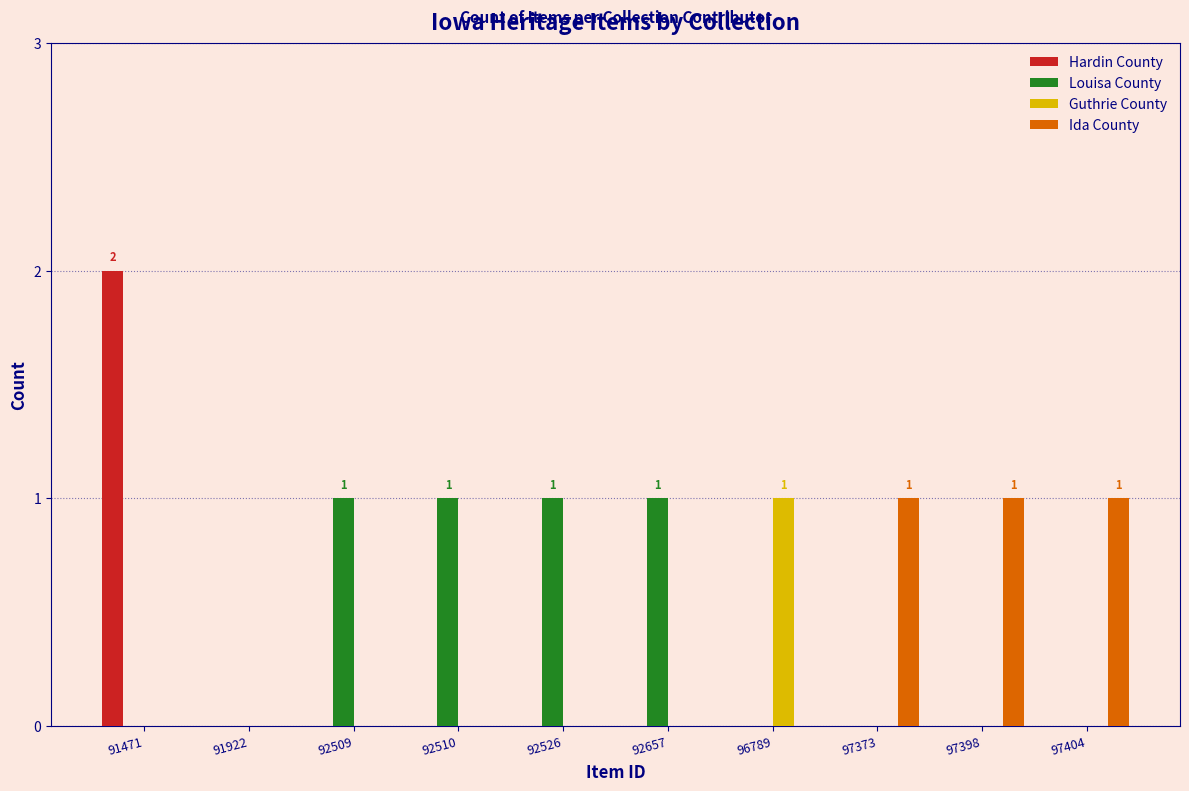

What are all the series names shown in the legend?

Hardin County, Louisa County, Guthrie County, Ida County